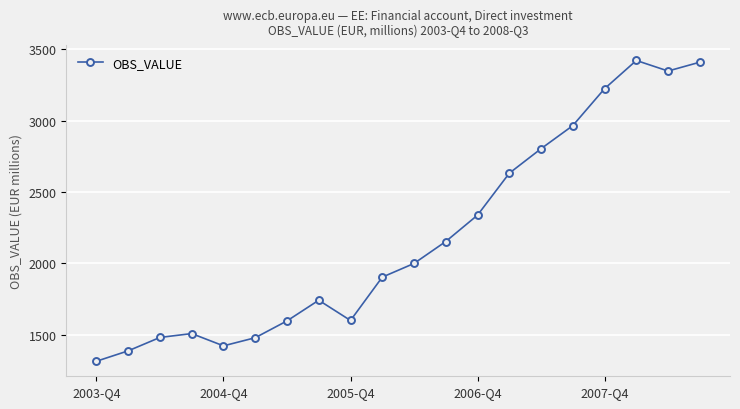

What is the value of the 19th point from the left?

3349